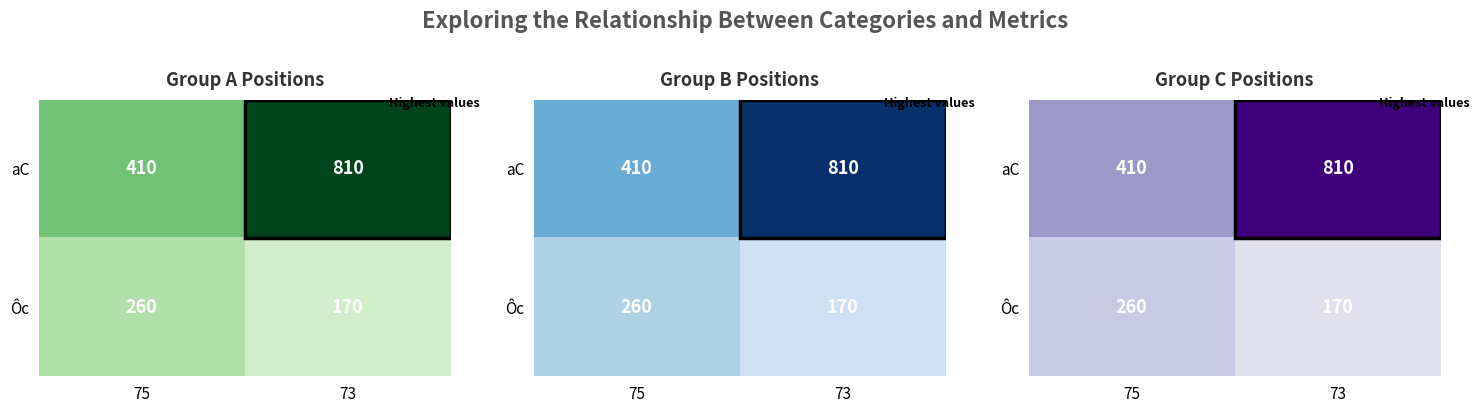

What is the average value of the Ôc series?

215